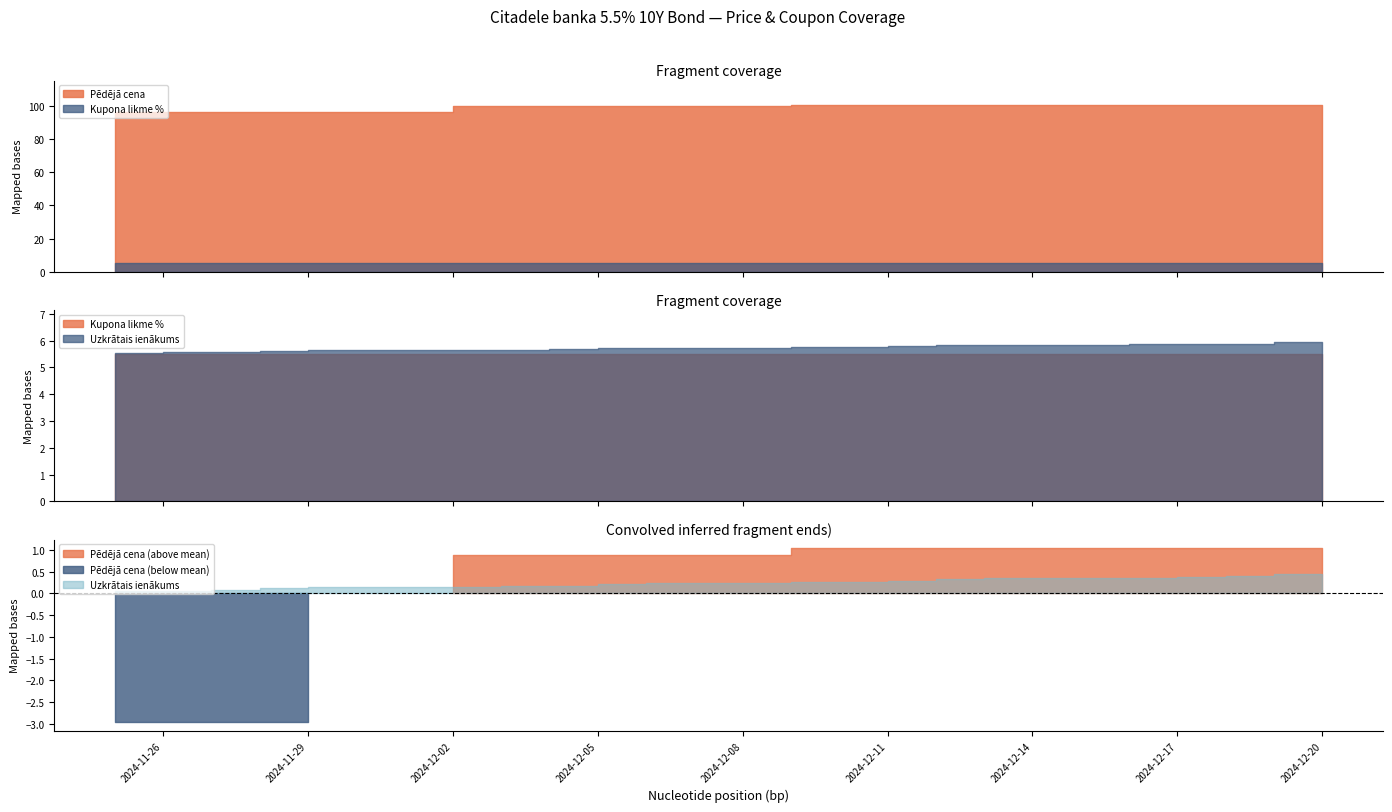

At which category is the sum across all series the highest?

2024-12-20